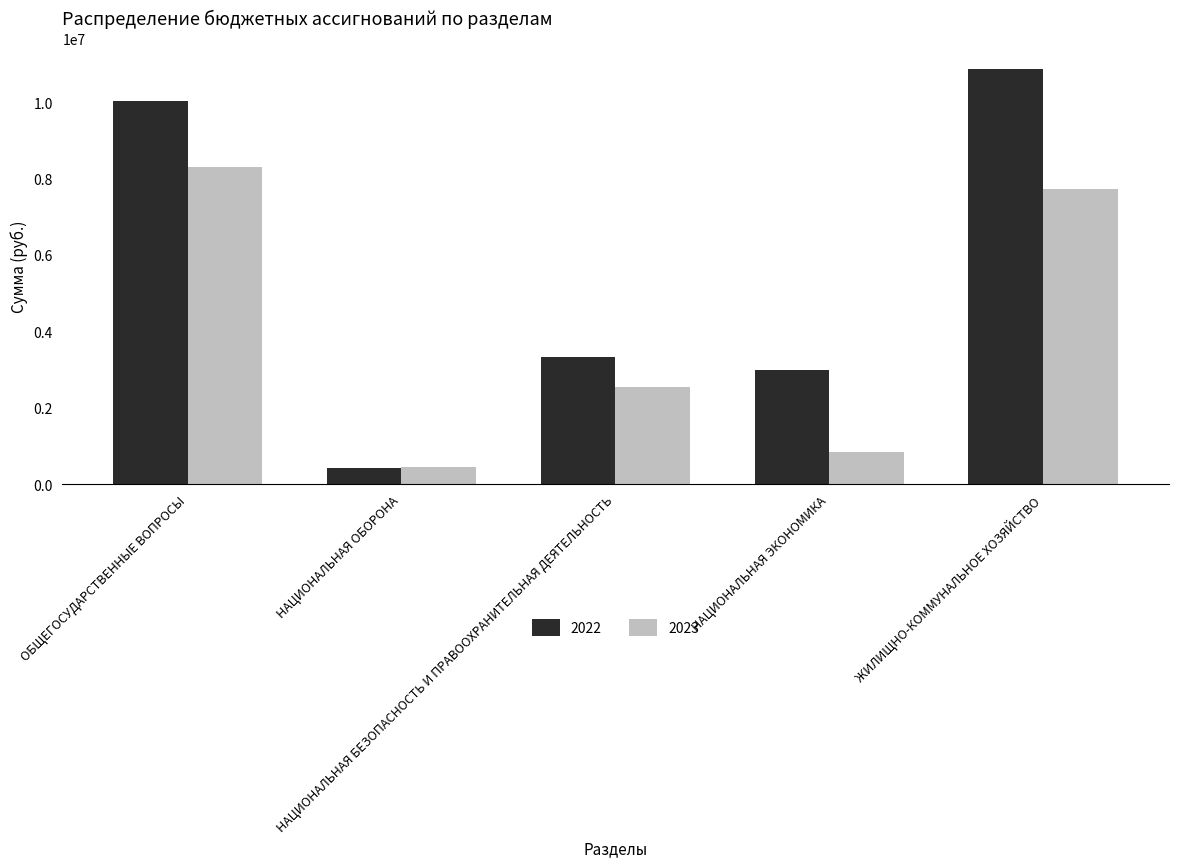

The 2022 series shows 16029832.0 at ЖИЛИЩНО-КОММУНАЛЬНОЕ ХОЗЯЙСТВО. True or false?

False